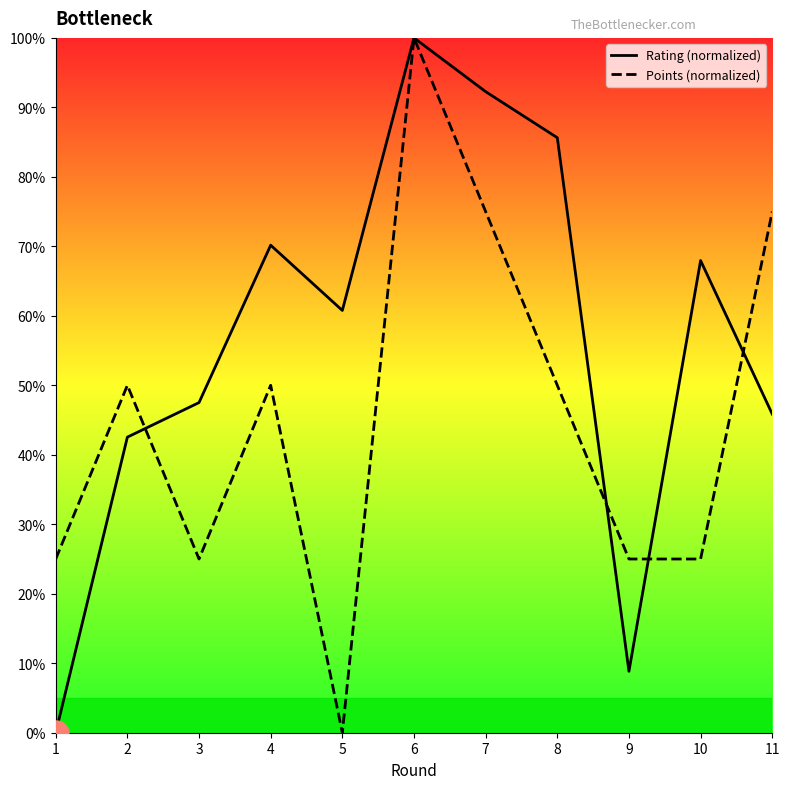

Reading left to right, extract all data points from this chart.

Rating (normalized): 0.0	42.5	47.5	70.2	60.8	100.0	92.3	85.6	8.8	68.0	45.9
Points (normalized): 25.0	50.0	25.0	50.0	0.0	100.0	75.0	50.0	25.0	25.0	75.0